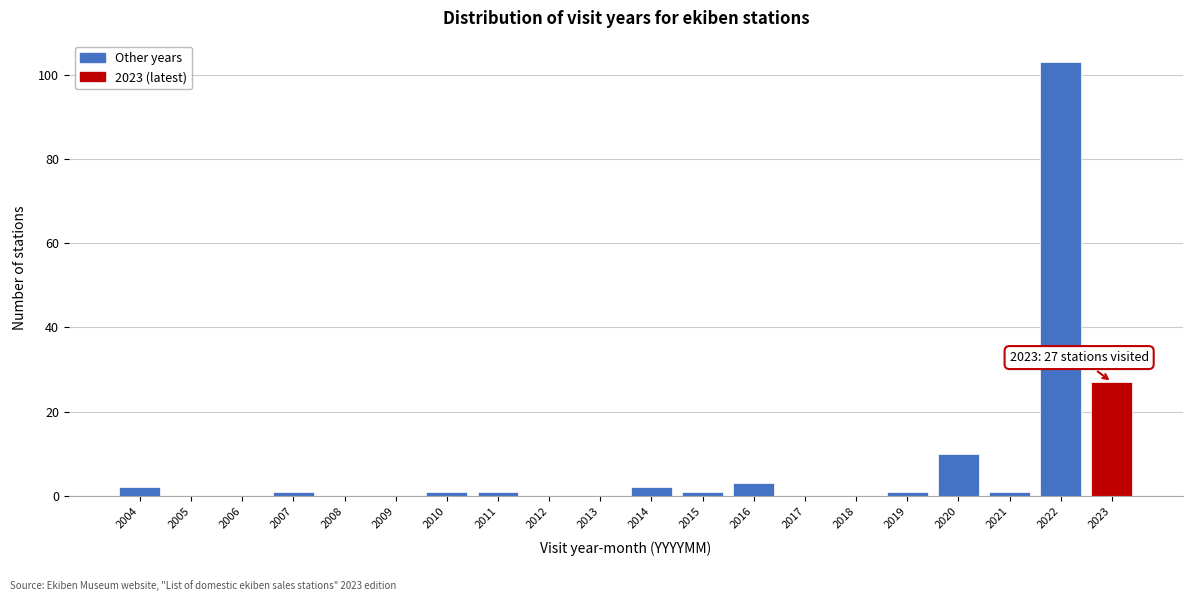

Reading left to right, transcribe all the data shown in this chart.

2004=2	2005=0	2006=0	2007=1	2008=0	2009=0	2010=1	2011=1	2012=0	2013=0	2014=2	2015=1	2016=3	2017=0	2018=0	2019=1	2020=10	2021=1	2022=103	2023=27